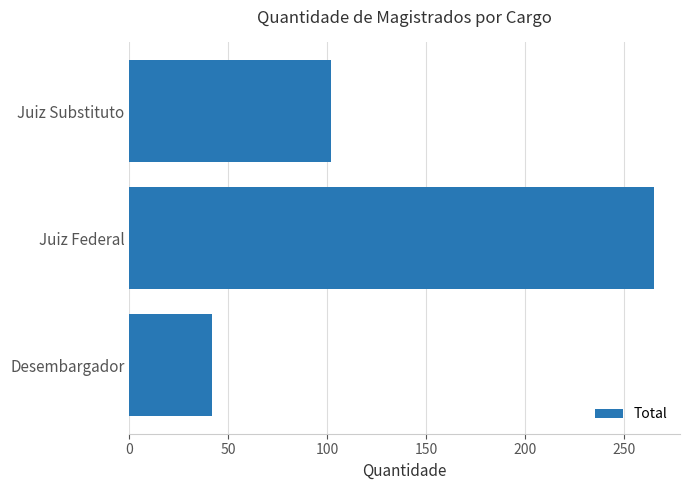

Rank the categories by value from highest to lowest.

Juiz Federal, Juiz Substituto, Desembargador